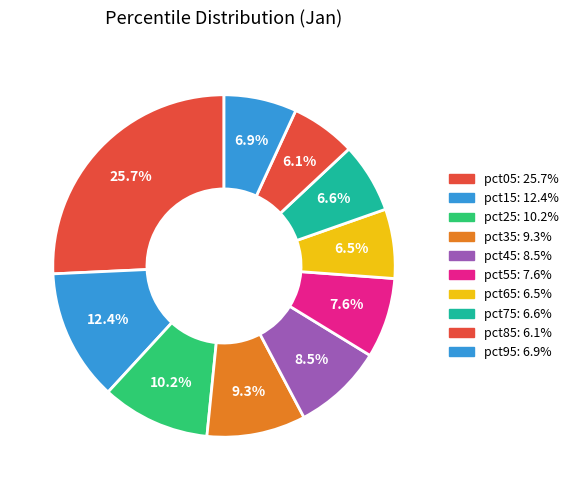

Do pct85 and pct65 together represent more than half of the pie?

No